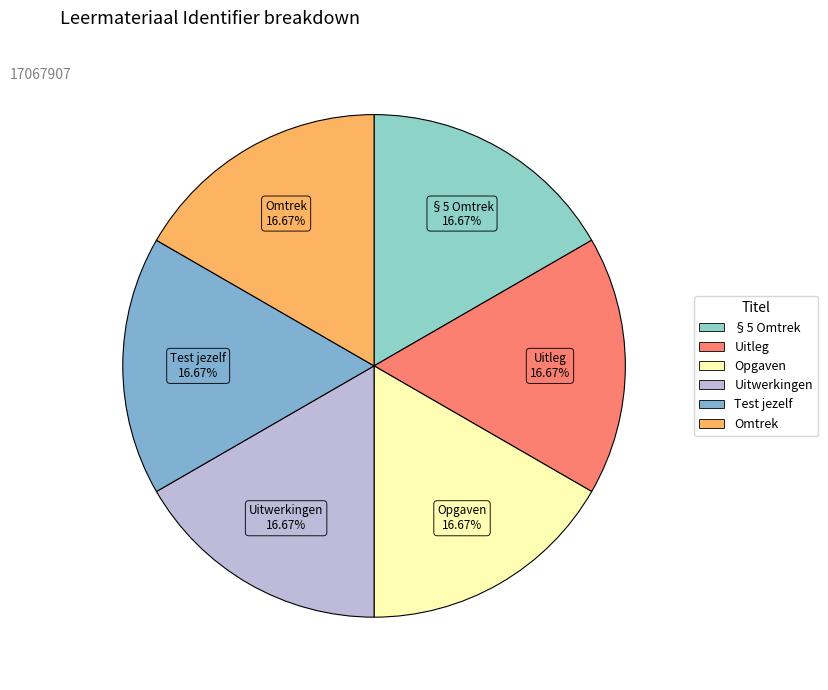

Is it true that Uitleg is 17% of the pie?

True